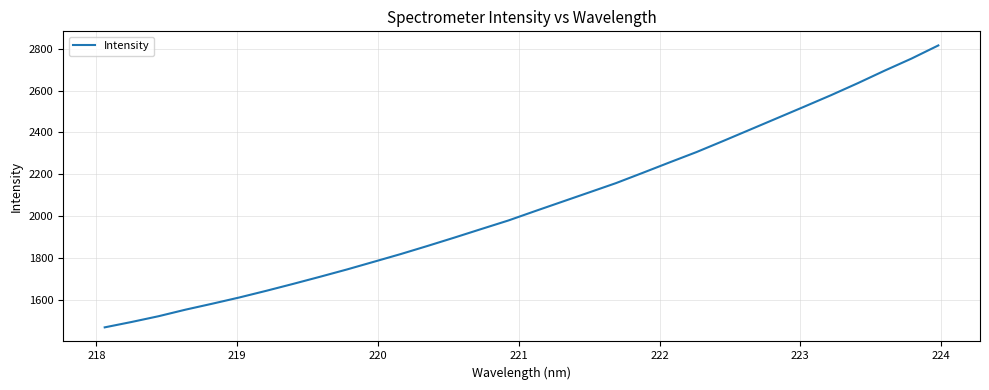

What is the smallest value displayed?

1471.3